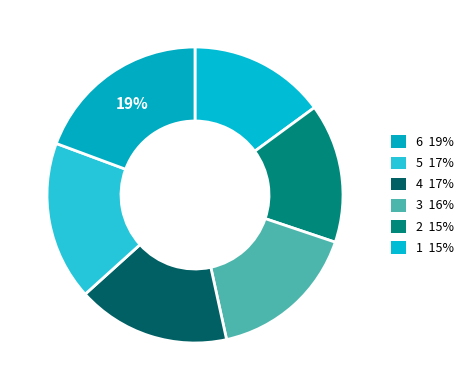

How many slices are in this pie chart?

6